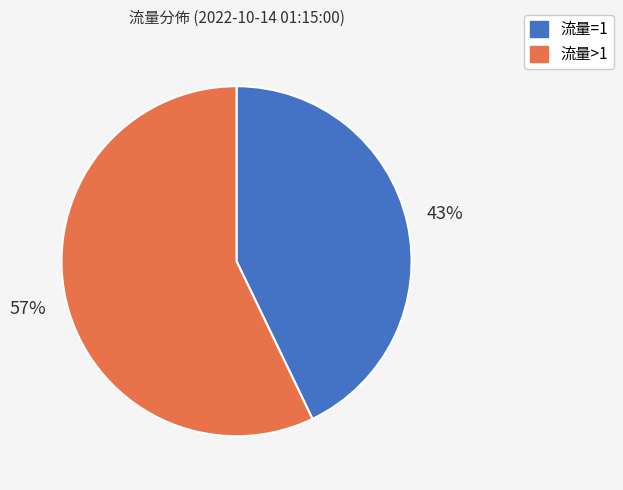

To the nearest percent, what is the difference between the largest and smallest slice percentages?

14%